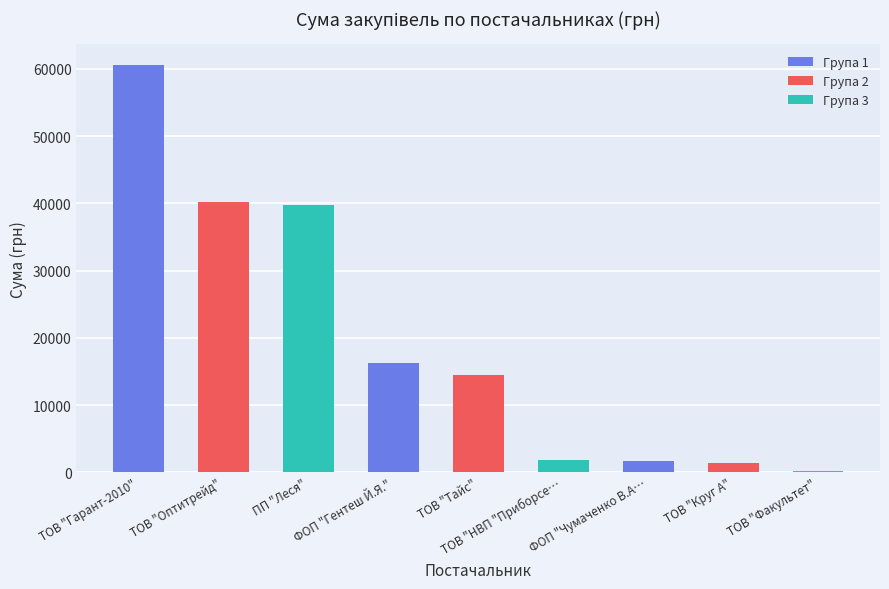

What is the sum of the values at ТОВ "НВП "Приборсе… and ПП "Леся"?

41555.0